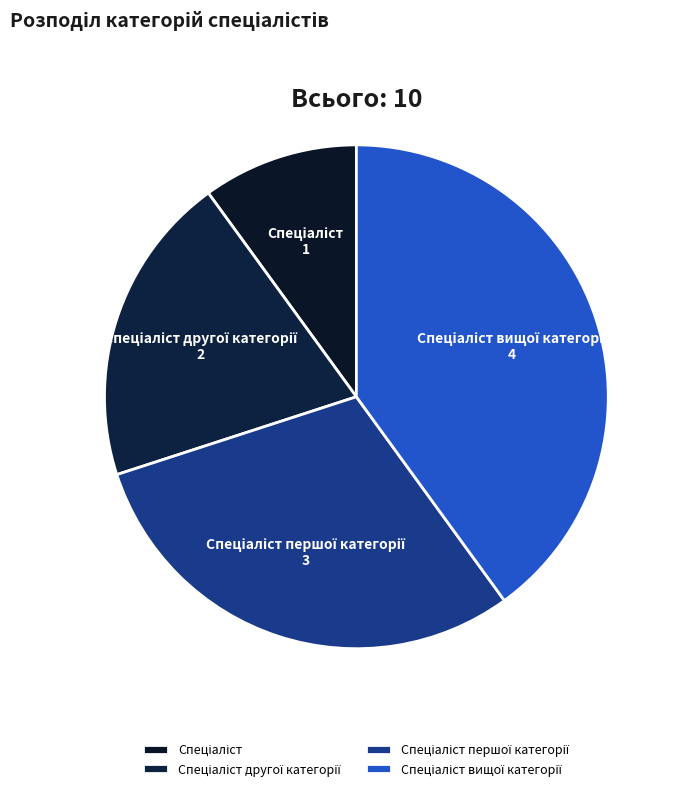

Does any single category account for the majority?

No